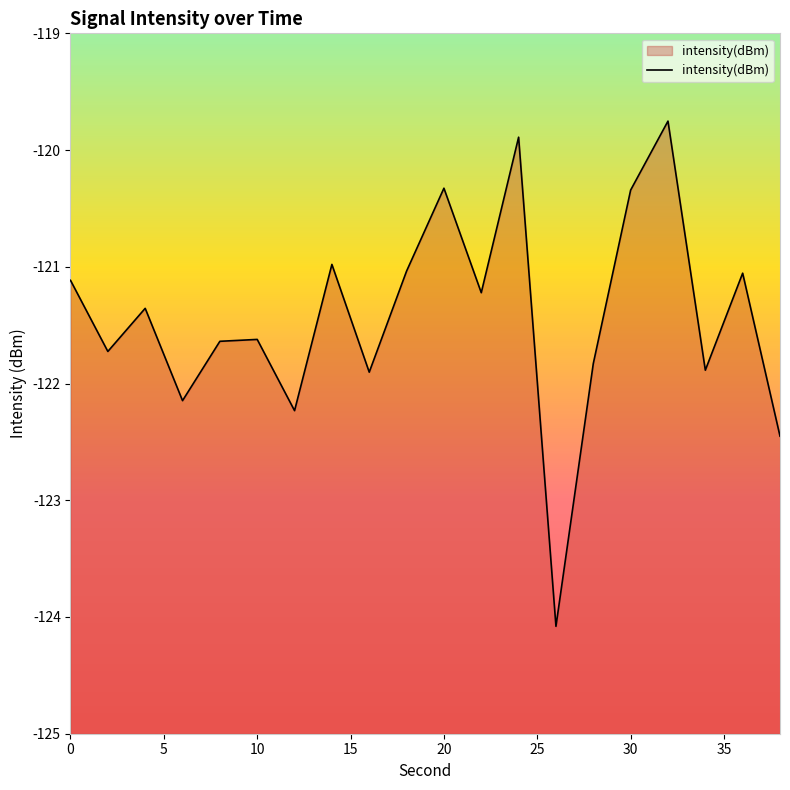

What is the smallest value displayed?

-124.1